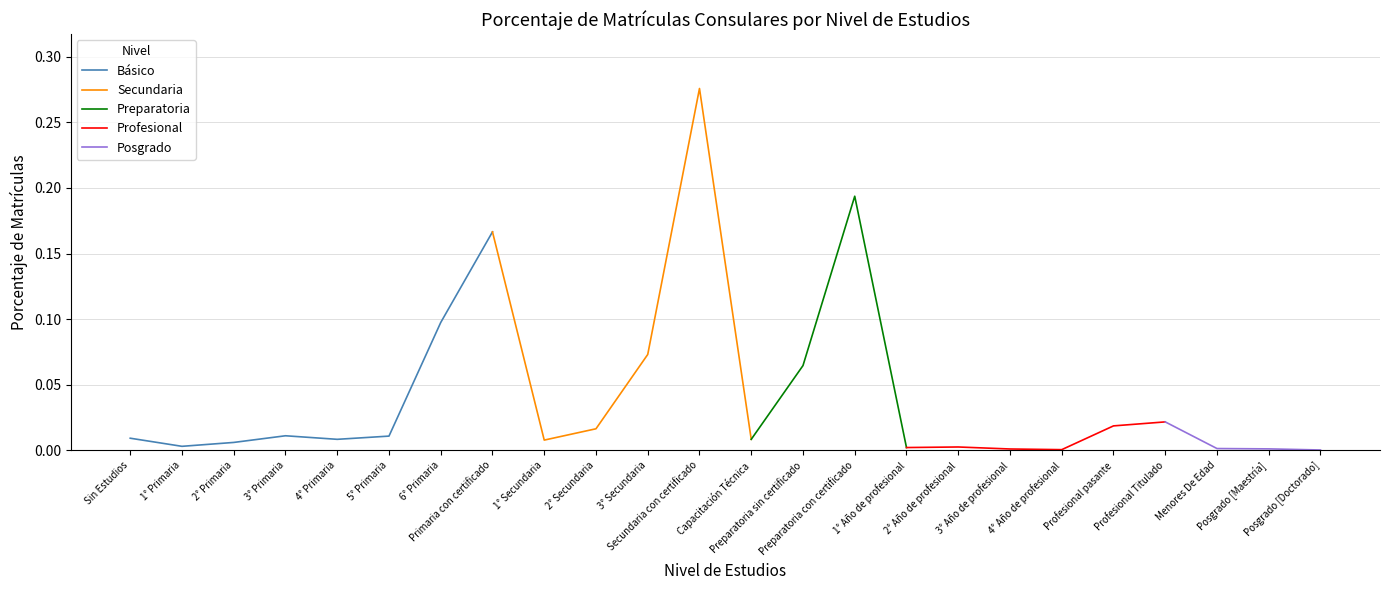

True or false: there are more than 1 points higher than both neighbors.

True